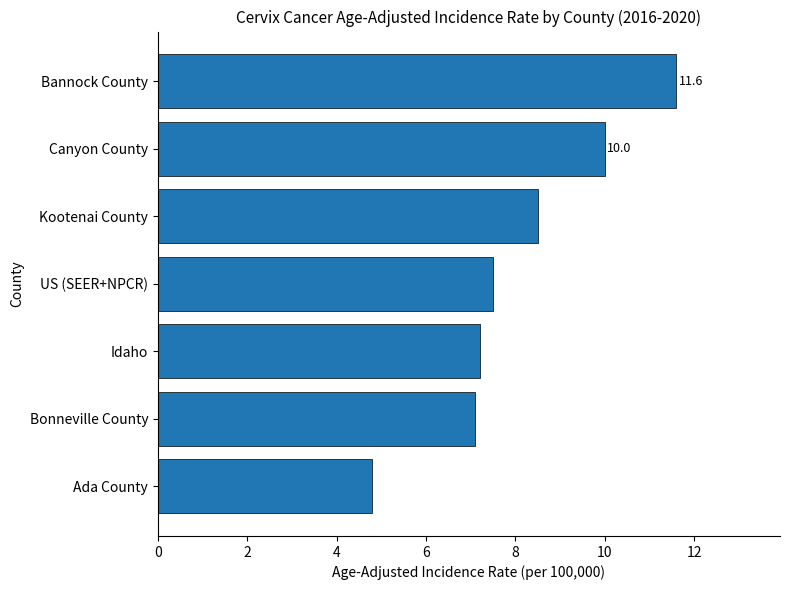

Are the bars horizontal?

Yes